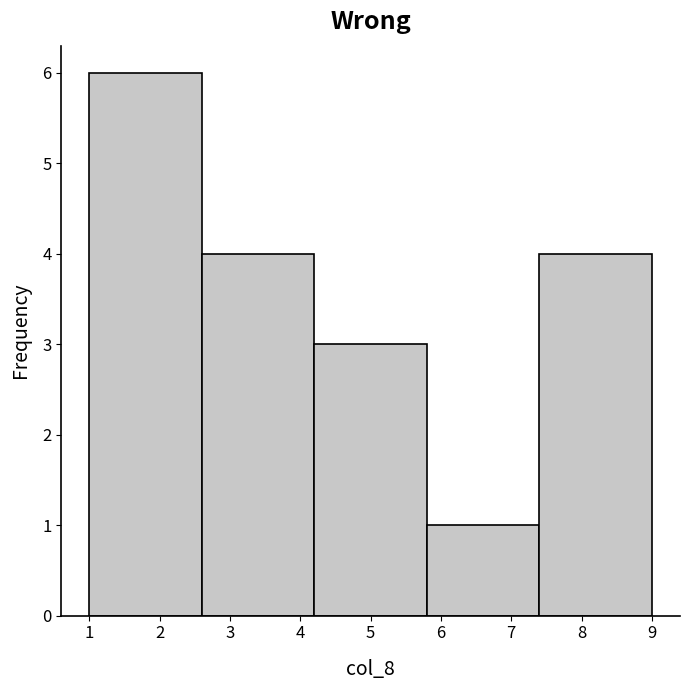

Reading left to right, list every bar in this chart as the range it spans on the x-axis followed by its height. The values are not printed on the chart, so give them approximately, as read against the axis.

1.0 to 2.6: 6
2.6 to 4.2: 4
4.2 to 5.8: 3
5.8 to 7.4: 1
7.4 to 9.0: 4